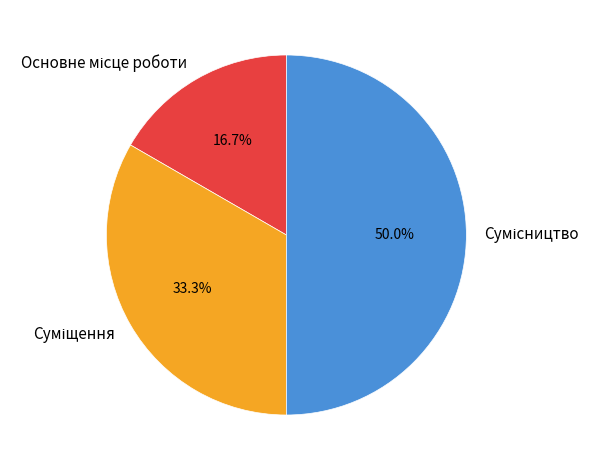

How many slices are in this pie chart?

3